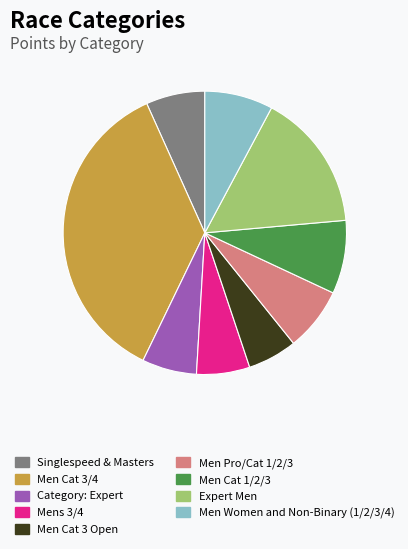

Which has a higher value, Expert Men or Men Cat 3/4?

Men Cat 3/4